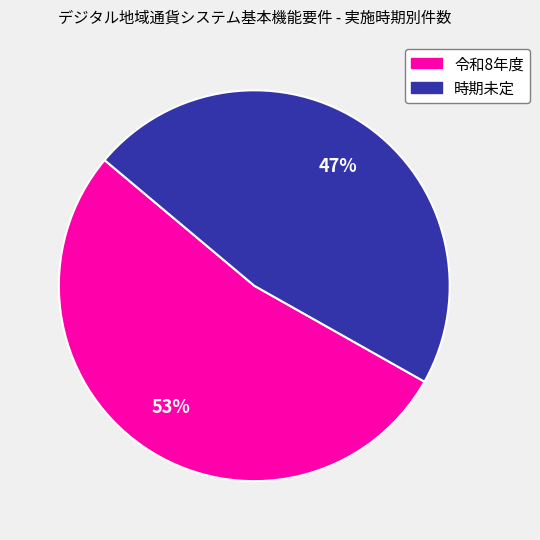

Rank the categories by value from lowest to highest.

時期未定, 令和8年度